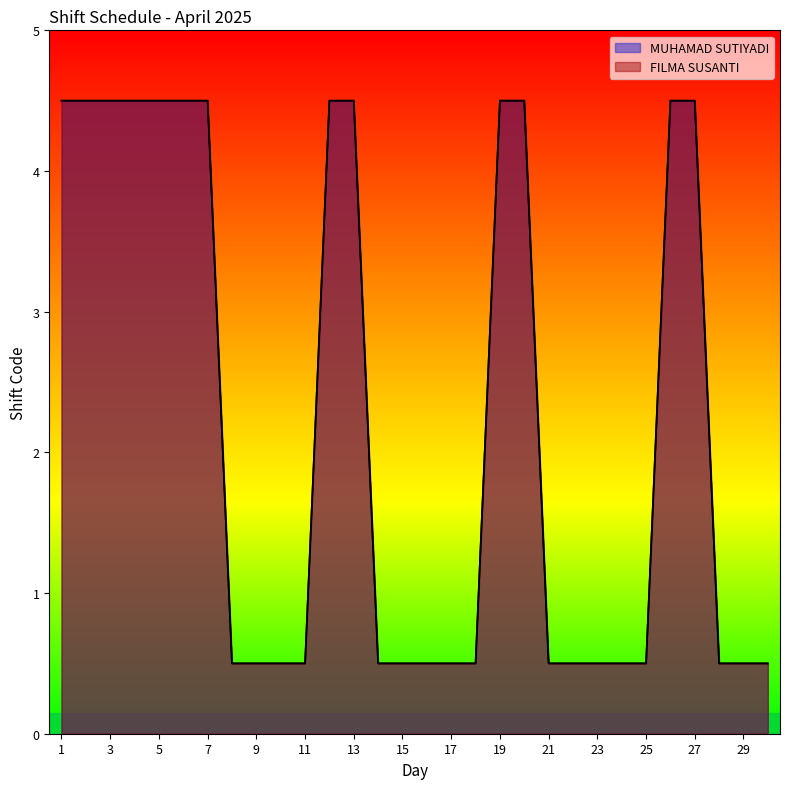

Between 11 and 22, which is larger?

11